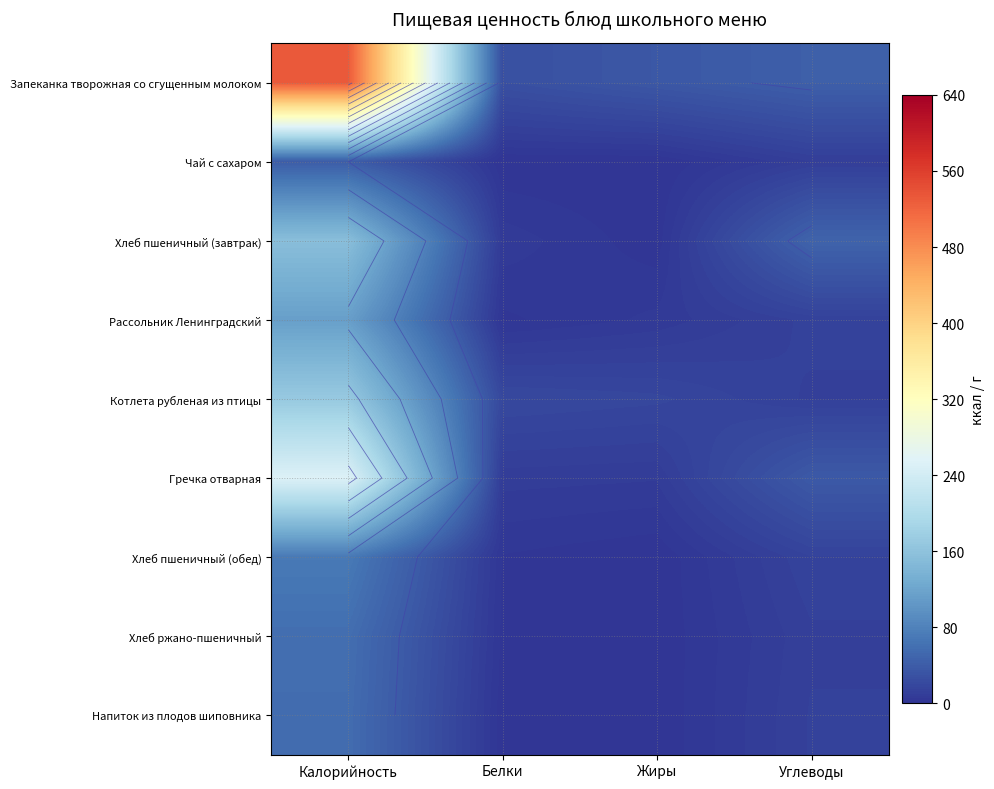

Rank the series at Калорийность from lowest to highest value.

Чай с сахаром, Напиток из плодов шиповника, Хлеб ржано-пшеничный, Хлеб пшеничный (обед), Рассольник Ленинградский, Хлеб пшеничный (завтрак), Котлета рубленая из птицы, Гречка отварная, Запеканка творожная со сгущенным молоком